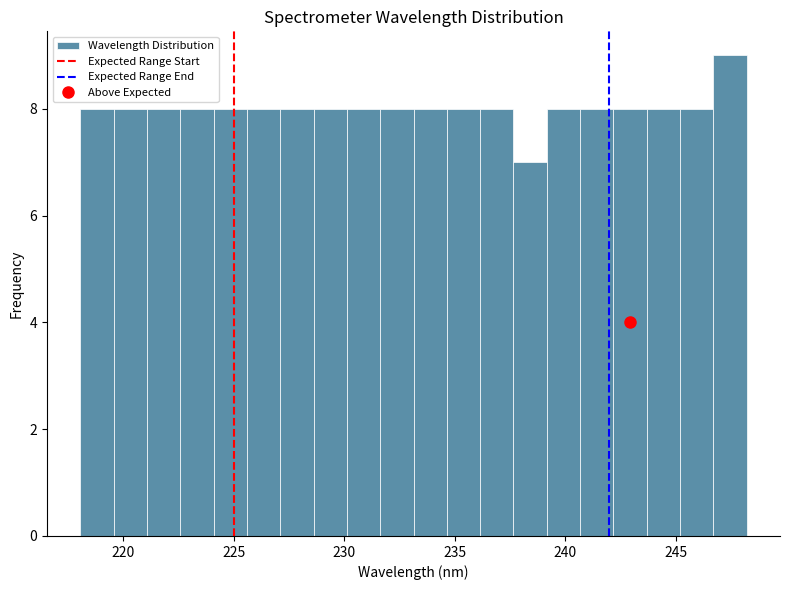

Read against the x-axis, roughly where is the centre of the tallest bar?

247.5